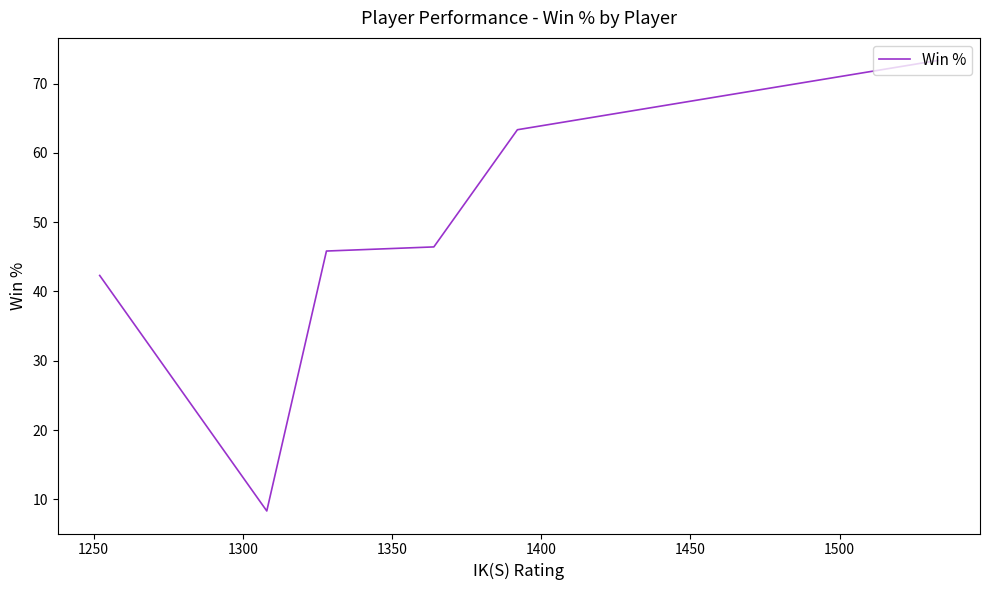

What is the difference between the second highest and minimum values?

55.0